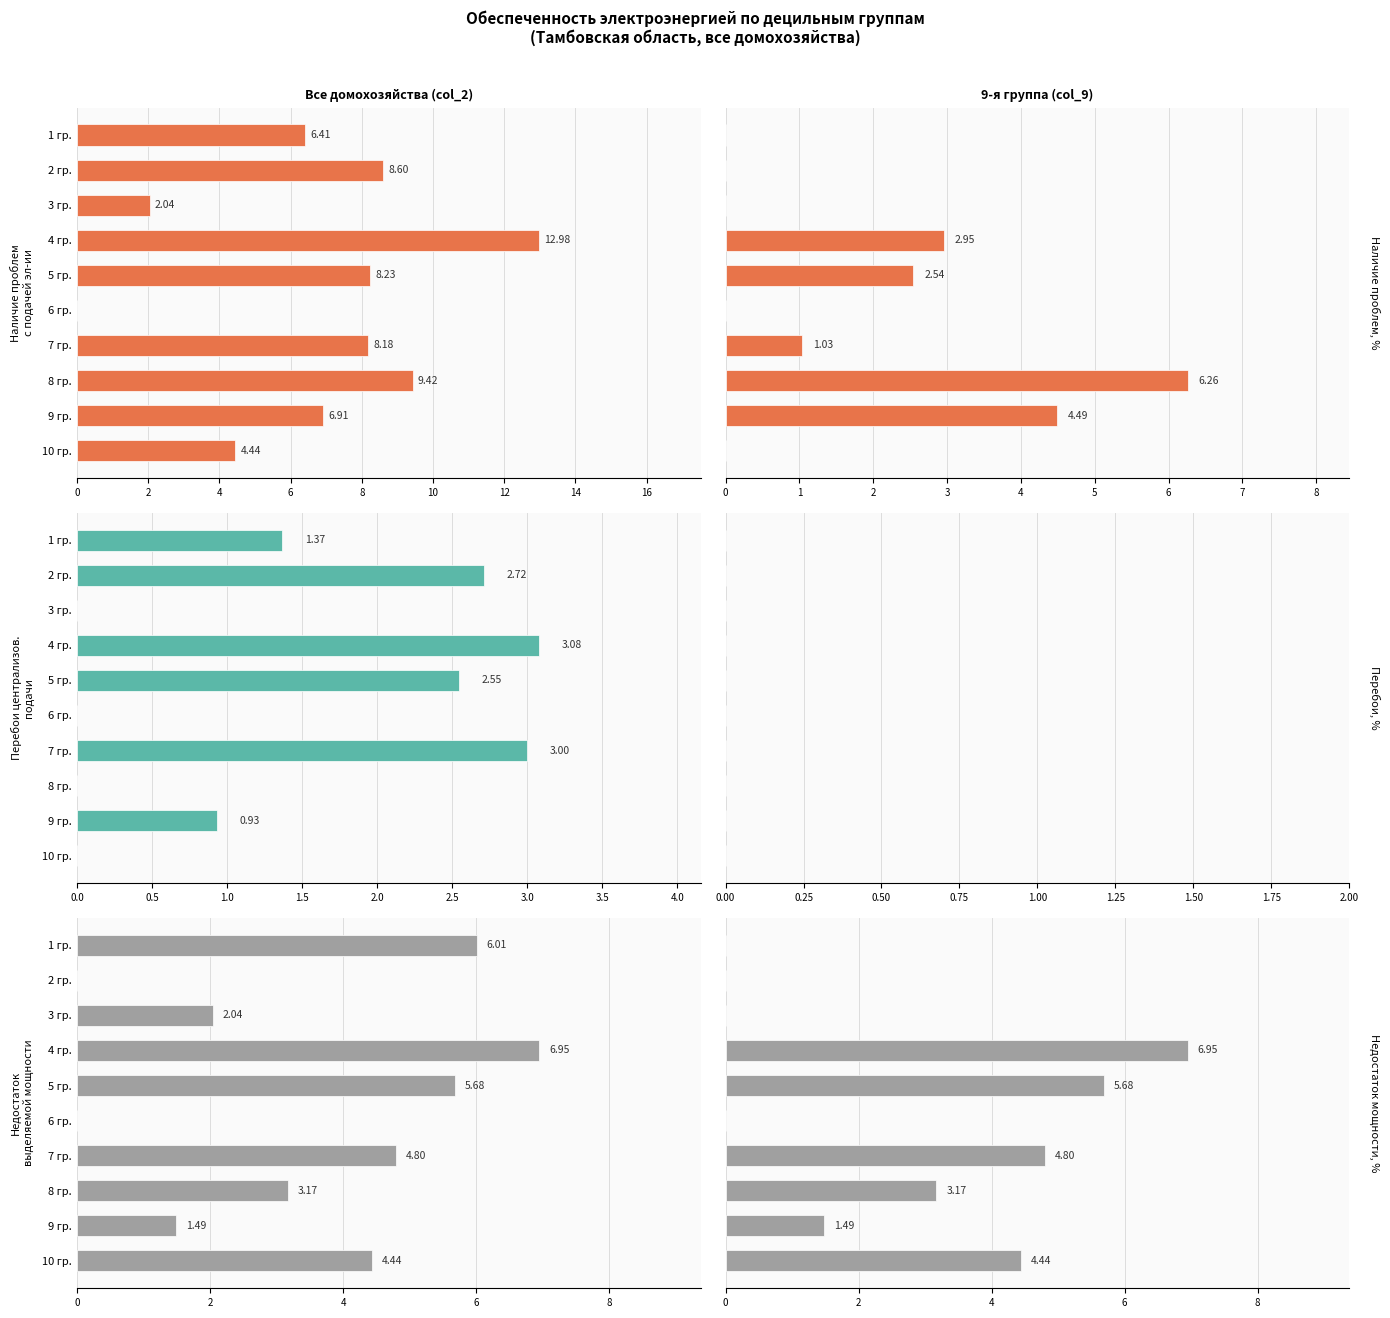

True or false: 9-я группа (col_9) has a value of 2.1 at 9 гр..

False